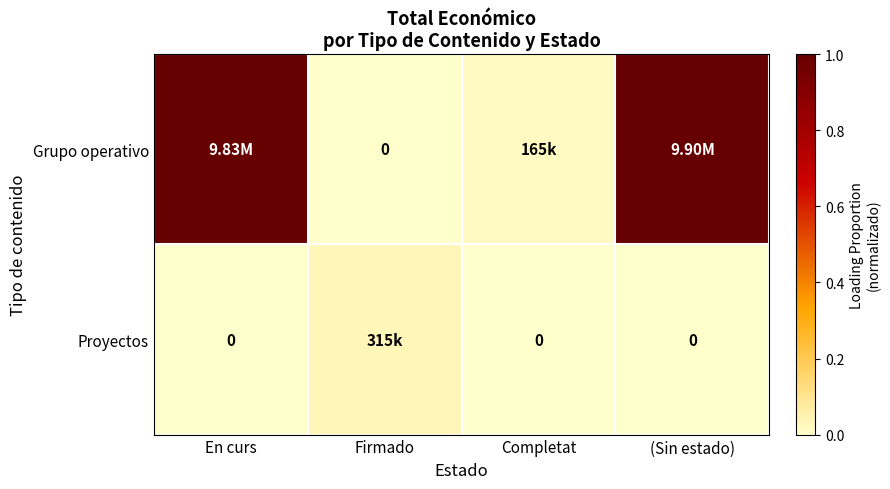

What is the difference between the maximum and minimum values in the Grupo operativo series?

1.0